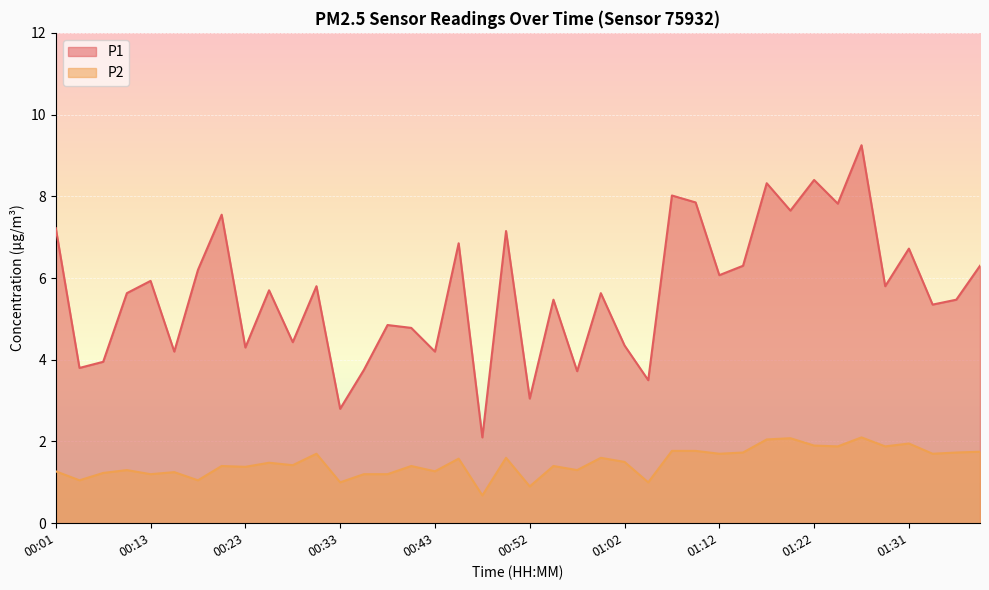

Reading left to right, what are all the values shown in this chart?

P1: 00:01=7.2	00:06=3.8	00:08=4.0	00:11=5.6	00:13=5.9	00:16=4.2	00:18=6.2	00:21=7.5	00:23=4.3	00:25=5.7	00:28=4.4	00:30=5.8	00:33=2.8	00:35=3.8	00:38=4.8	00:40=4.8	00:43=4.2	00:45=6.8	00:47=2.1	00:50=7.2	00:52=3.0	00:55=5.5	00:57=3.7	01:00=5.6	01:02=4.3	01:05=3.5	01:07=8.0	01:09=7.8	01:12=6.1	01:14=6.3	01:17=8.3	01:19=7.7	01:22=8.4	01:24=7.8	01:26=9.2	01:29=5.8	01:31=6.7	01:34=5.3	01:36=5.5	01:39=6.3
P2: 00:01=1.3	00:06=1.1	00:08=1.2	00:11=1.3	00:13=1.2	00:16=1.2	00:18=1.1	00:21=1.4	00:23=1.4	00:25=1.5	00:28=1.4	00:30=1.7	00:33=1.0	00:35=1.2	00:38=1.2	00:40=1.4	00:43=1.3	00:45=1.6	00:47=0.7	00:50=1.6	00:52=0.9	00:55=1.4	00:57=1.3	01:00=1.6	01:02=1.5	01:05=1.0	01:07=1.8	01:09=1.8	01:12=1.7	01:14=1.7	01:17=2.0	01:19=2.1	01:22=1.9	01:24=1.9	01:26=2.1	01:29=1.9	01:31=1.9	01:34=1.7	01:36=1.7	01:39=1.8